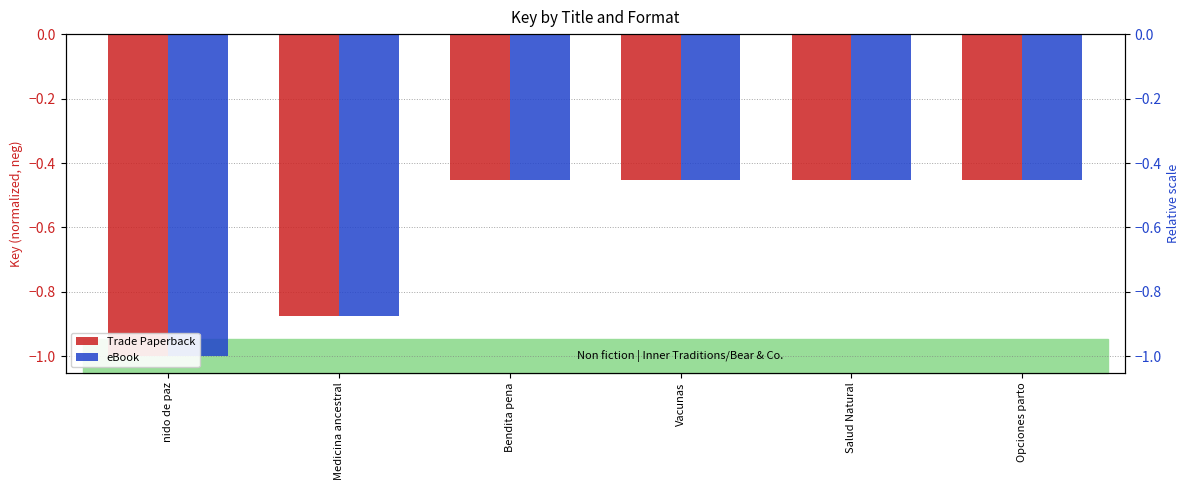

The Trade Paperback series shows -0.1 at Vacunas. True or false?

False